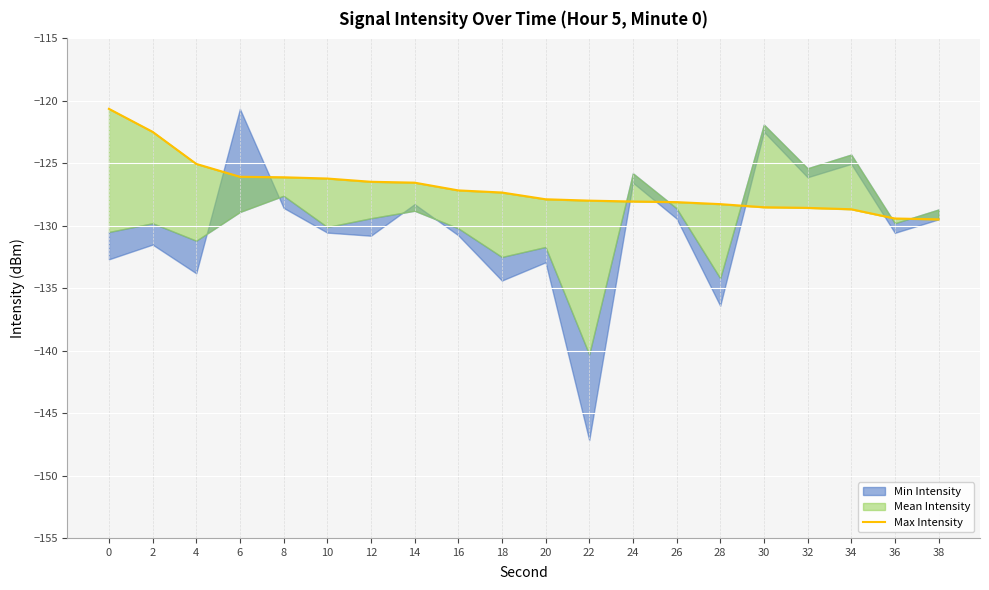

Which category has the lowest value across all series?

38